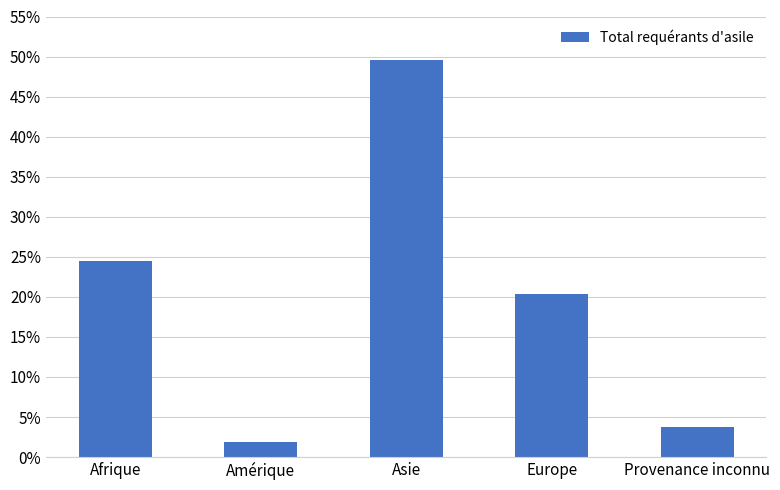

Reading left to right, list all the values displayed in this chart.

0.2	0.0	0.5	0.2	0.0